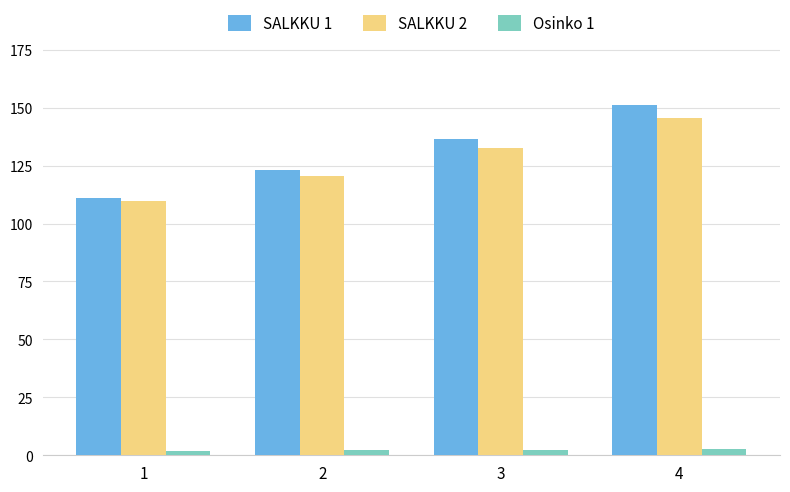

Which series changed the most between 1 and 4?

SALKKU 1